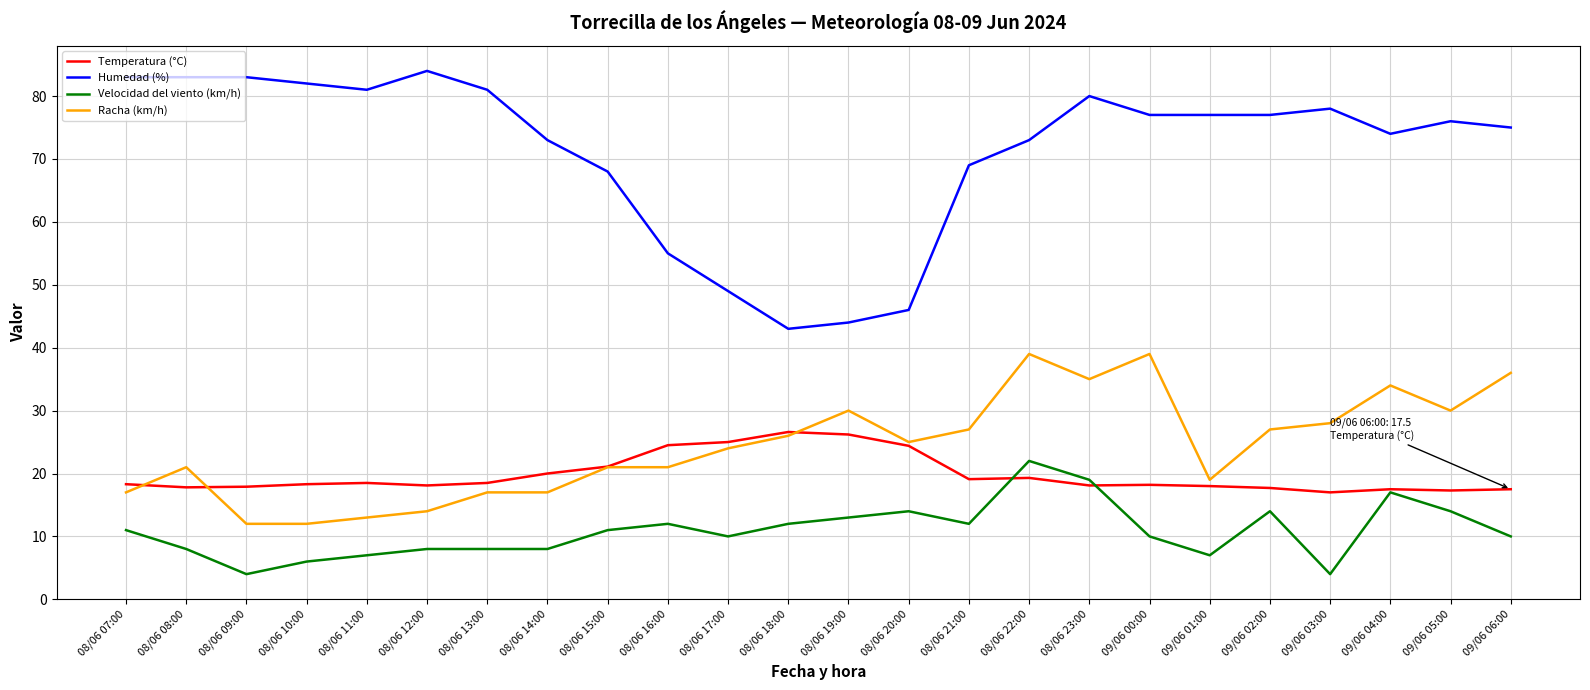

What is the highest value of the Racha (km/h) series?

39.0